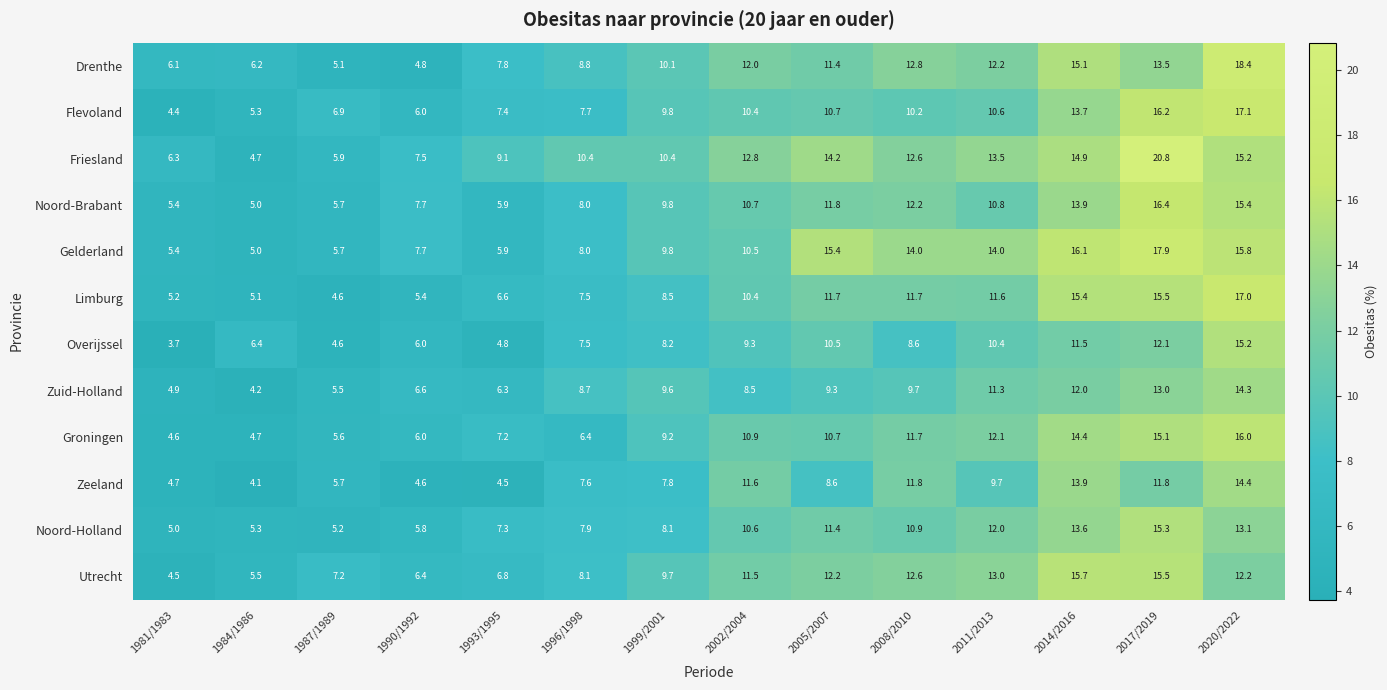

Rank the categories by Drenthe value from highest to lowest.

2020/2022, 2014/2016, 2017/2019, 2008/2010, 2011/2013, 2002/2004, 2005/2007, 1999/2001, 1996/1998, 1993/1995, 1984/1986, 1981/1983, 1987/1989, 1990/1992